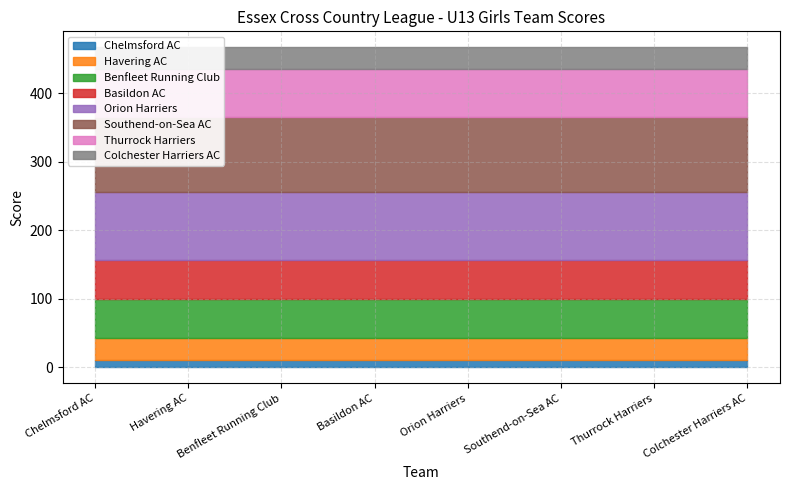

What is the label of the 4th point from the left?

Basildon AC